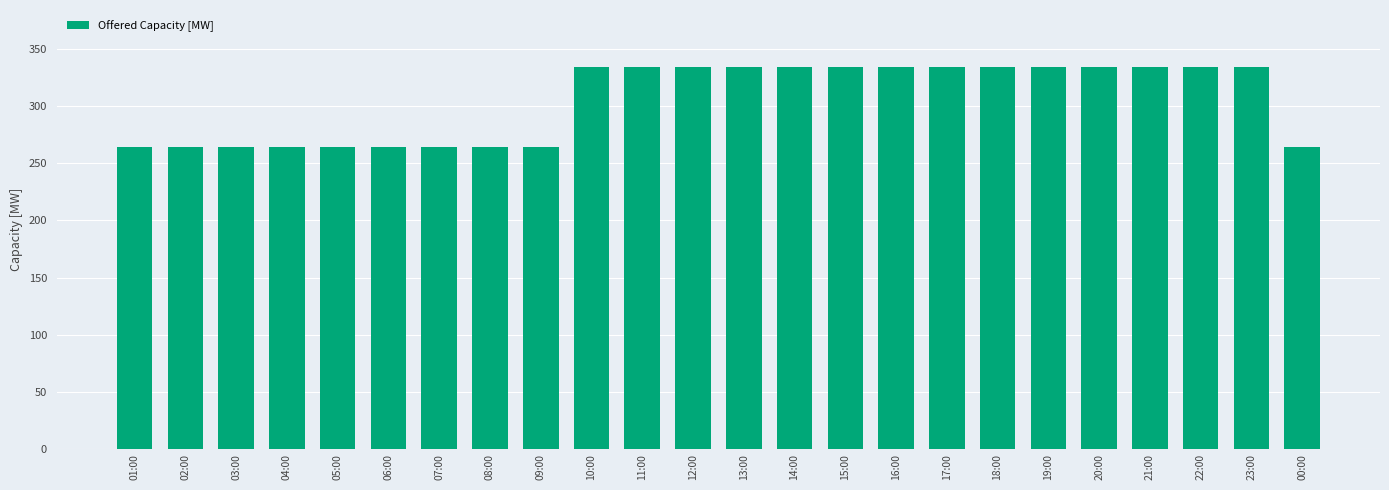

What is the minimum value shown in the chart?

264